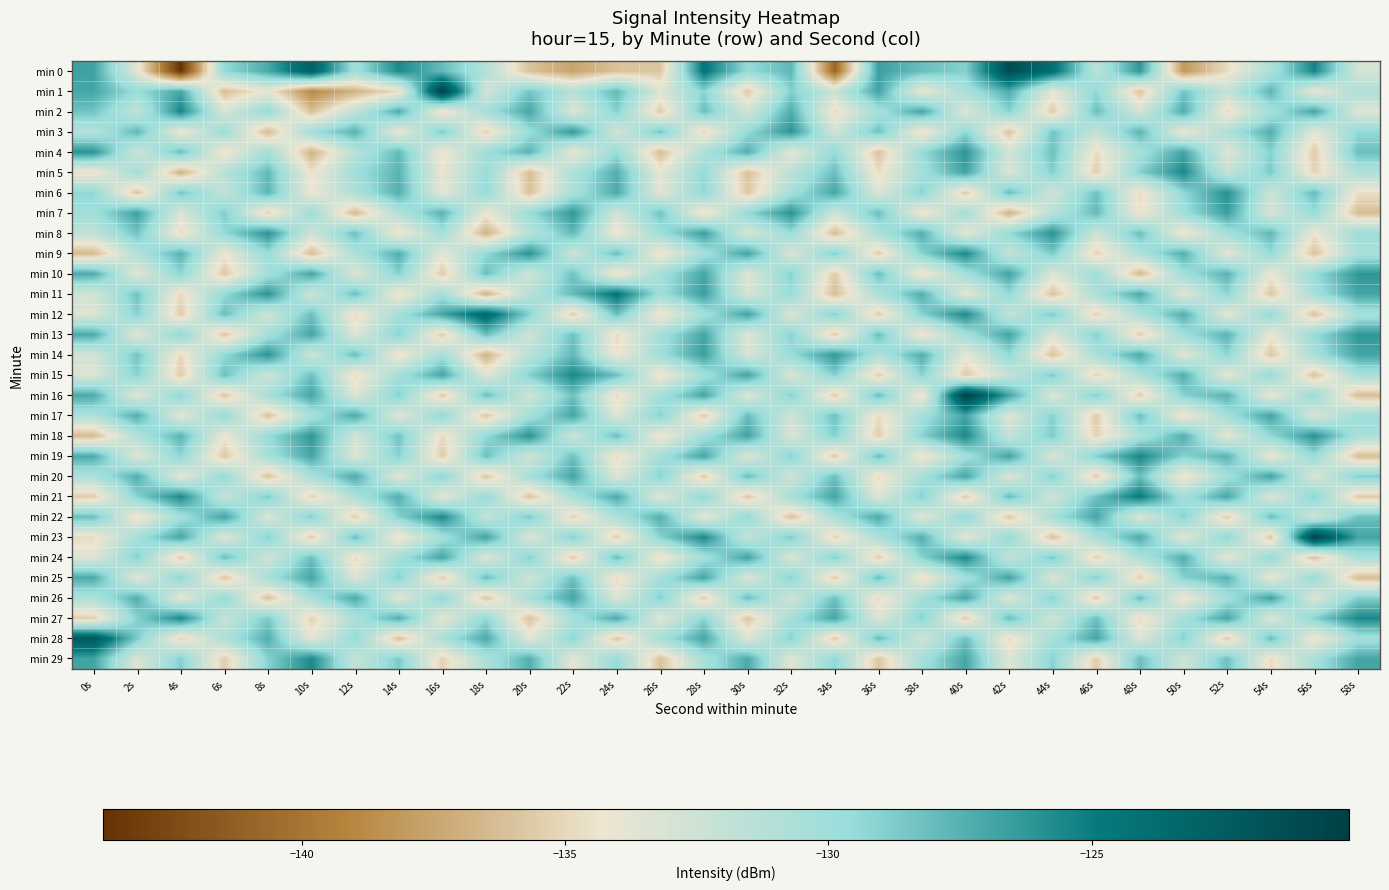

At which category is the sum across all series the highest?

28s